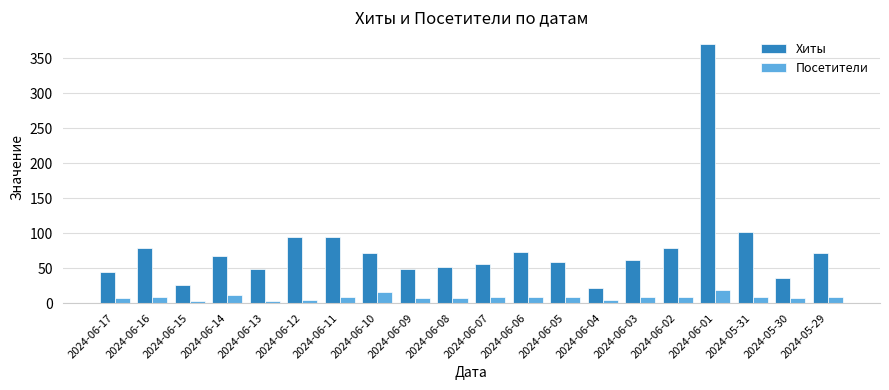

At which category is the sum across all series the highest?

2024-06-01